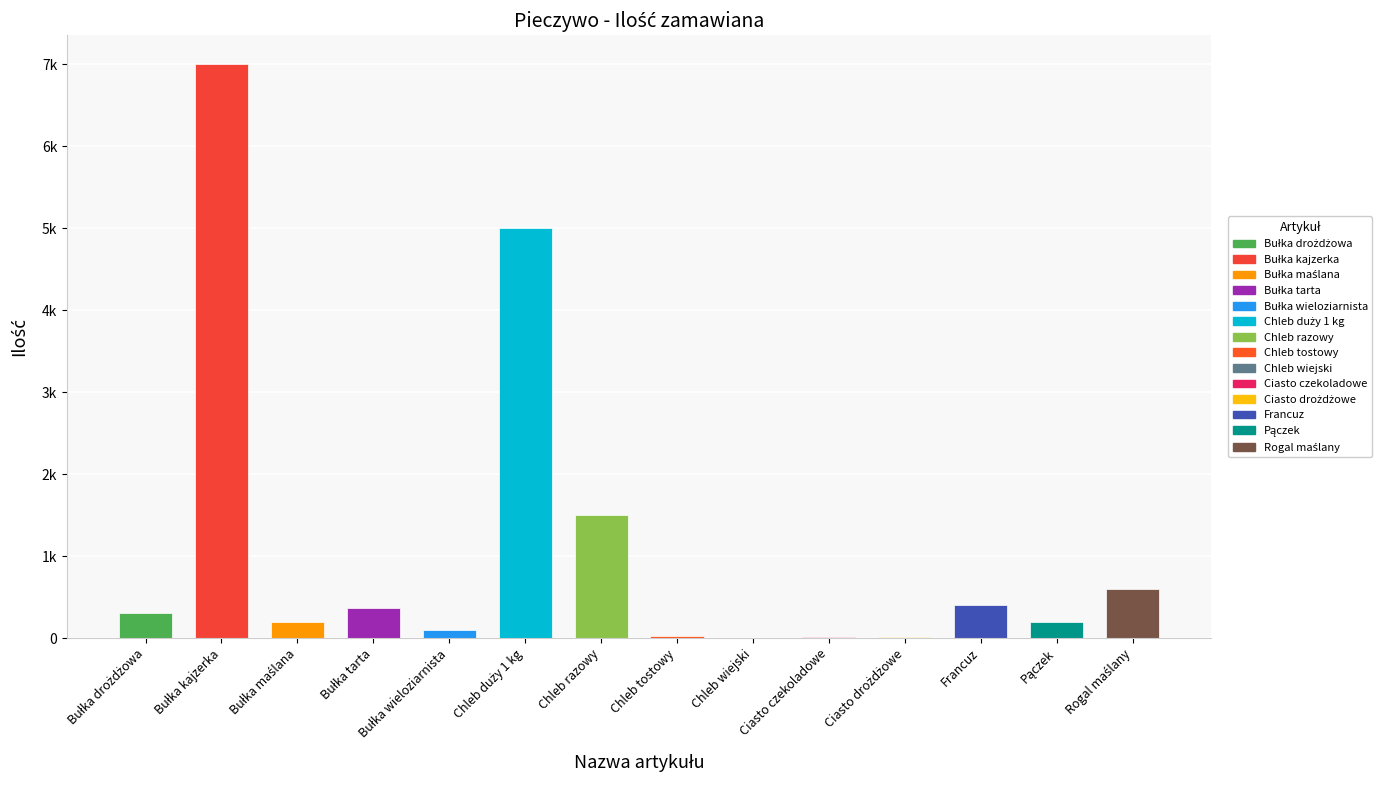

Which has a higher value, Chleb tostowy or Chleb duży 1 kg?

Chleb duży 1 kg